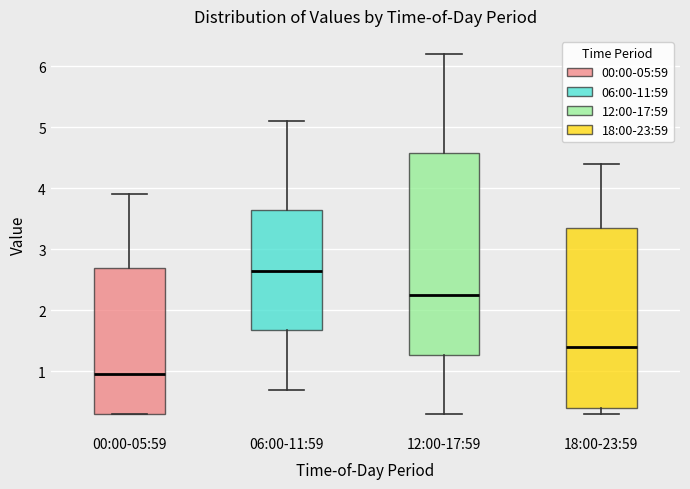

Where does the upper whisker of the box for 00:00-05:59 end on the y-axis? The values are not printed on the chart, so give them approximately, as read against the axis.

3.9